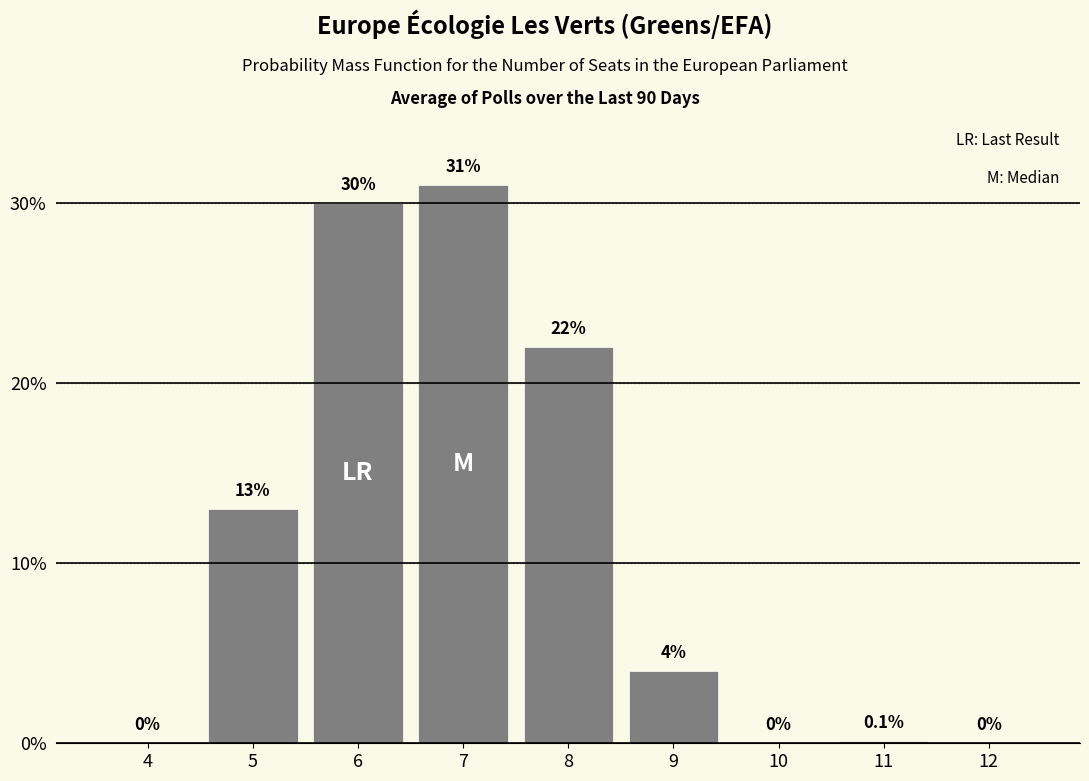

Reading left to right, list all the values displayed in this chart.

4=0.0	5=13.0	6=30.0	7=31.0	8=22.0	9=4.0	10=0.0	11=0.1	12=0.0